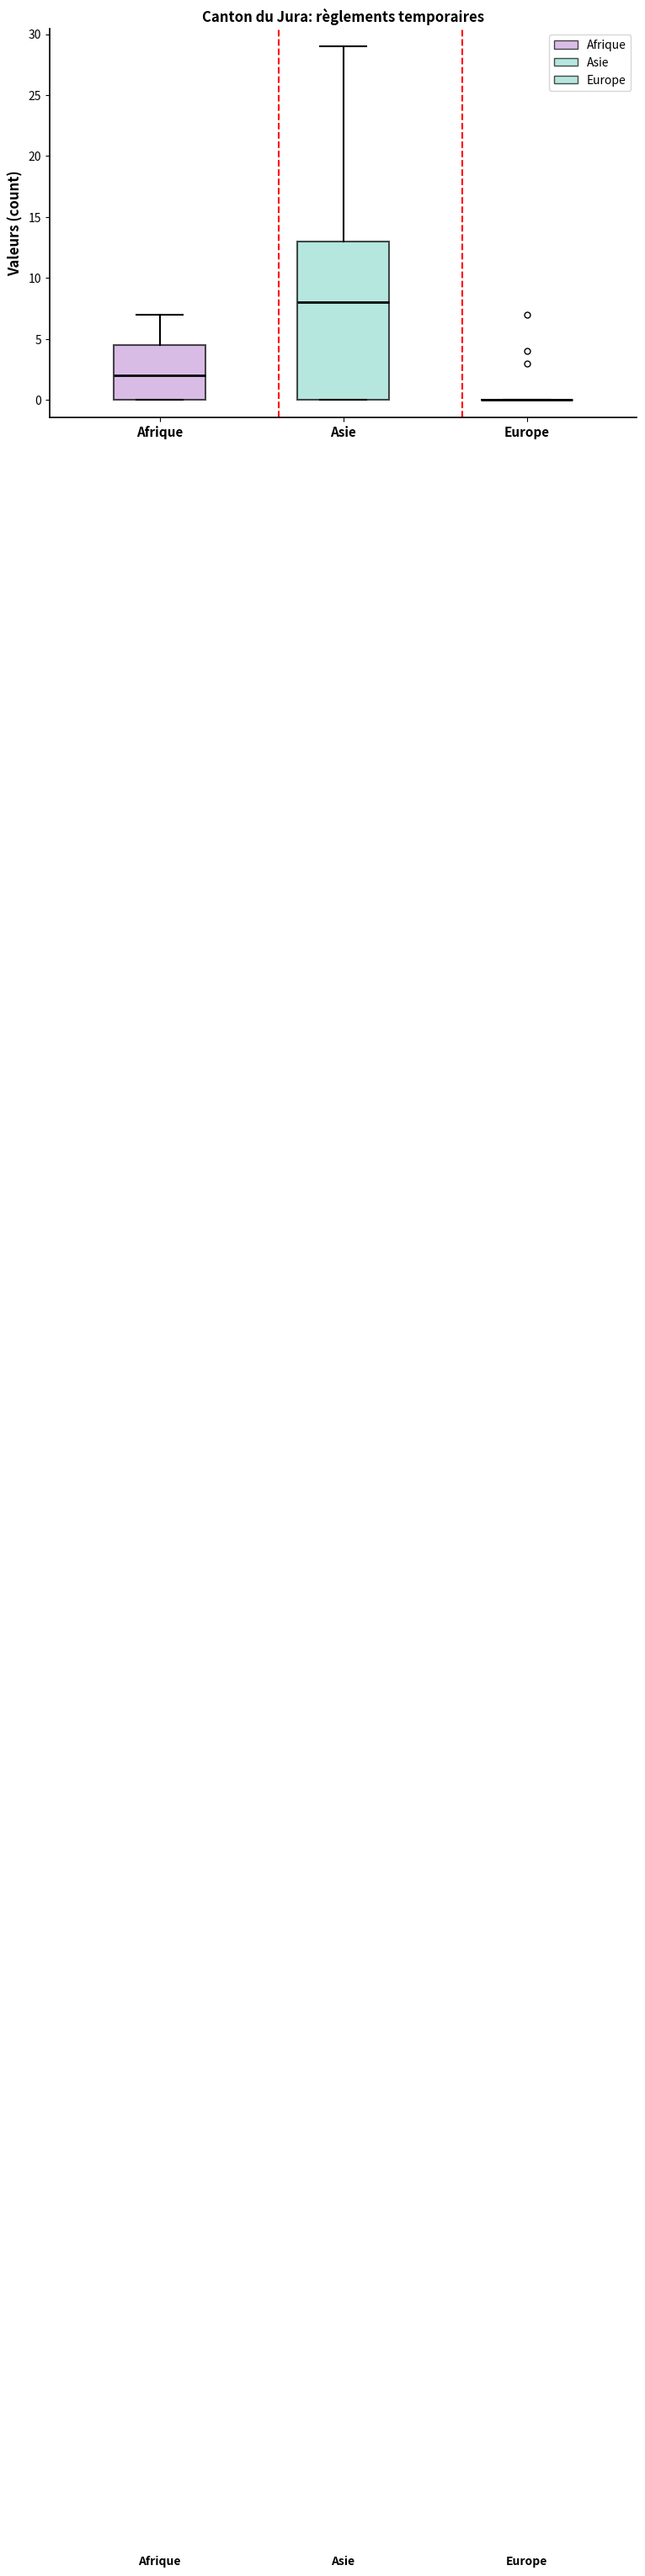

Reading left to right, read every box against the y-axis: the position of its median line, the range the box covers, and the ends of its whiskers. The values are not printed on the chart, so give them approximately, as read against the axis.

Afrique: median 2.0, box 0.0 to 4.5, whiskers 0.0 to 7.0
Asie: median 8.0, box 0.0 to 13.0, whiskers 0.0 to 29.0
Europe: box collapsed to a line at 0.0, whiskers 0.0 to 0.0